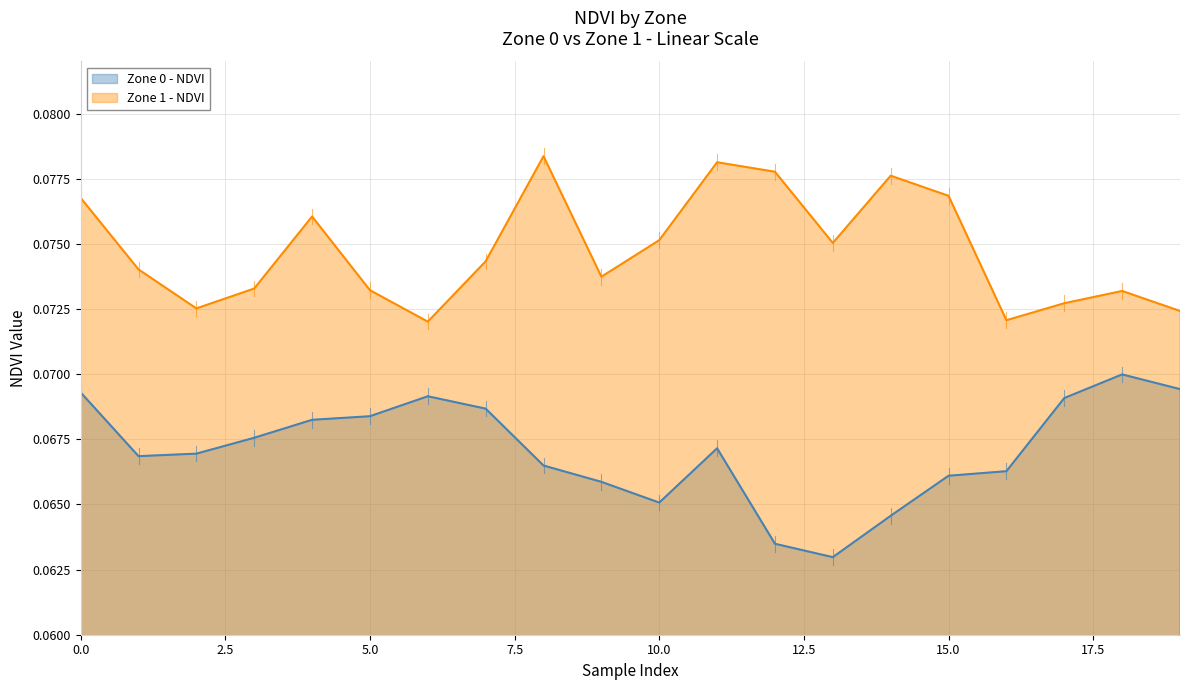

True or false: Zone 0 - NDVI and Zone 1 - NDVI intersect in this chart.

False